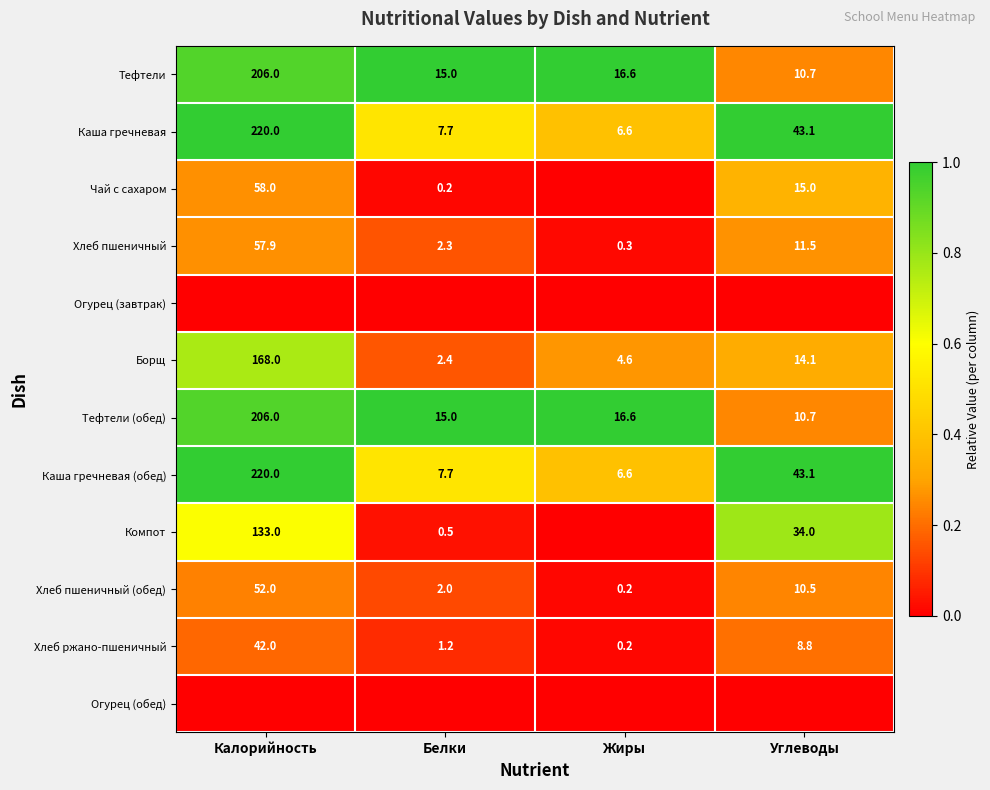

True or false: Борщ has a value of 104.3 at Калорийность.

False